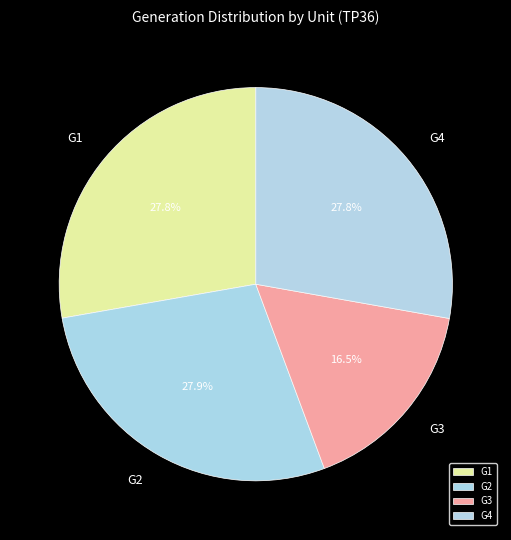

What is the ratio of the value at G4 to the value at G1?

1.0